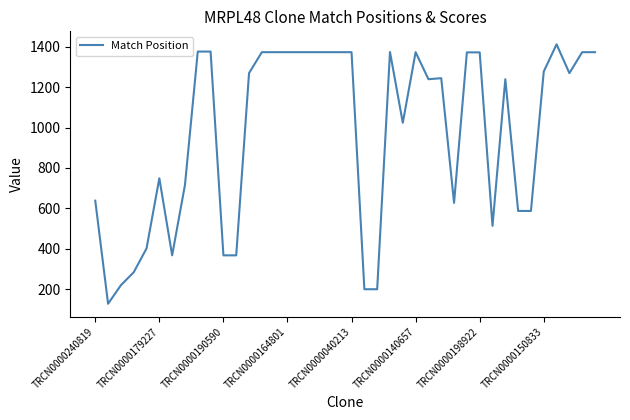

What is the maximum value shown in the chart?

1413